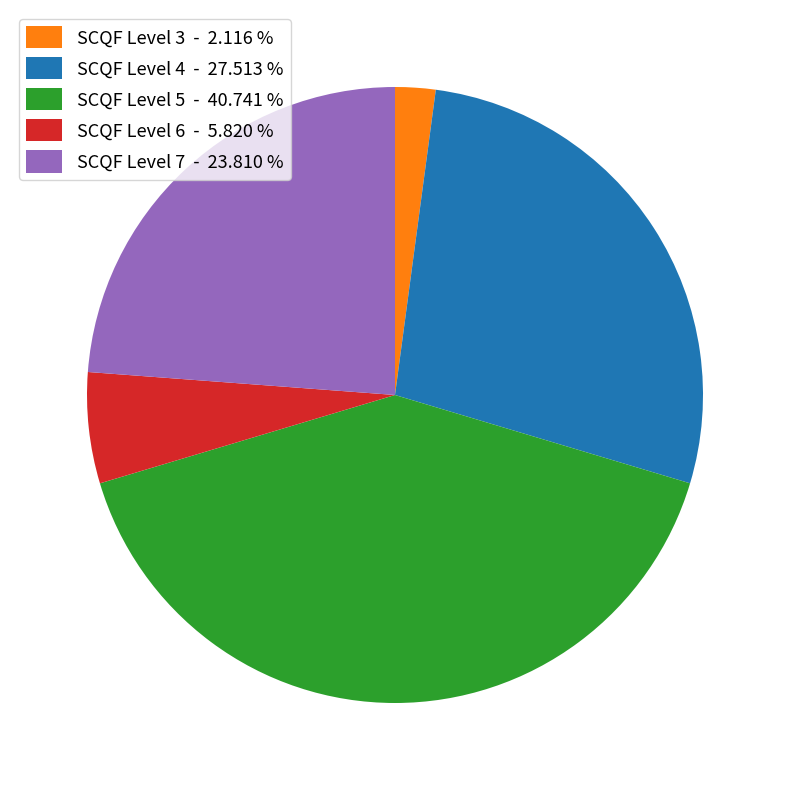

Count the number of slices in the pie.

5